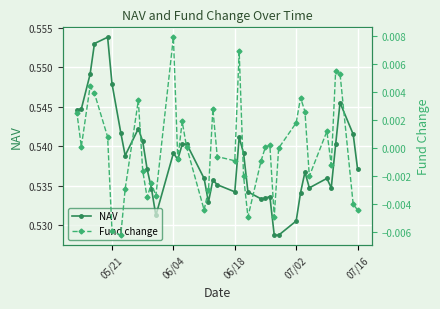

True or false: NAV and Fund change cross at least once.

False